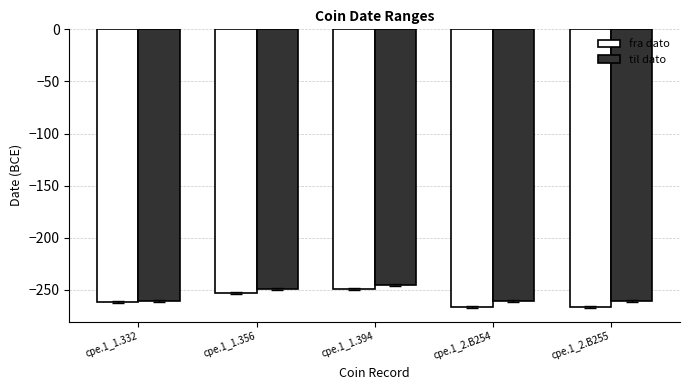

How many groups of bars are there?

5